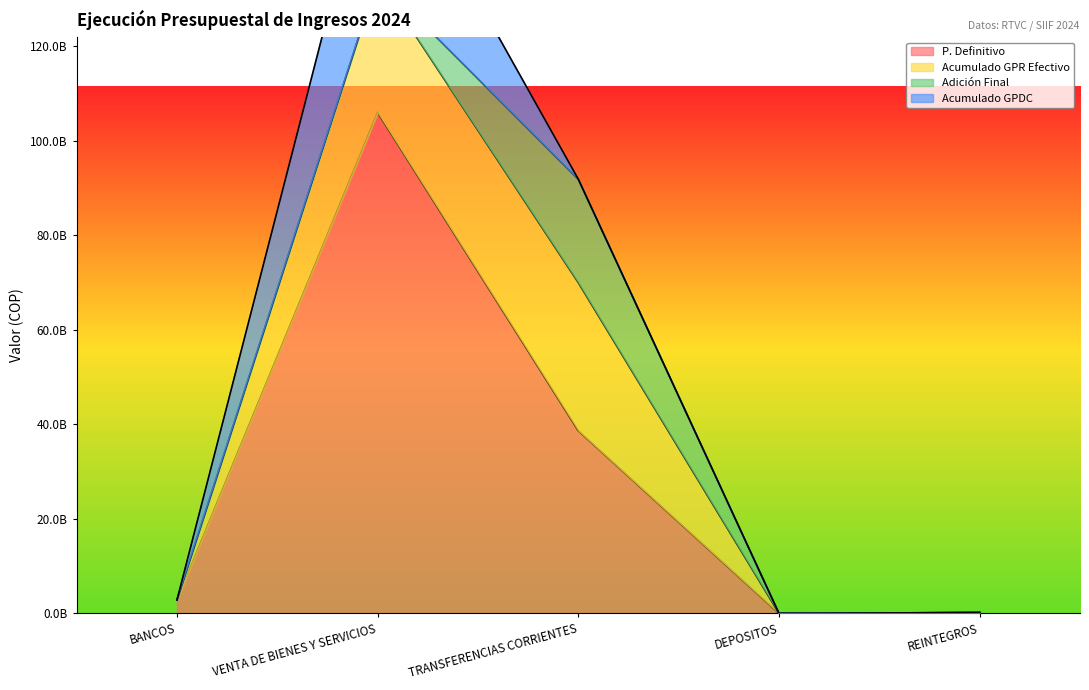

Reading right to left, what are all the values shown in this chart?

P. Definitivo: REINTEGROS=43680000.0	DEPOSITOS=10920000.0	TRANSFERENCIAS CORRIENTES=38668003412.0	VENTA DE BIENES Y SERVICIOS=106023834585.0	BANCOS=2860498536.0
Acumulado GPR Efectivo: REINTEGROS=157850207.8	DEPOSITOS=0.0	TRANSFERENCIAS CORRIENTES=31330092932.0	VENTA DE BIENES Y SERVICIOS=28395249057.0	BANCOS=0.0
Adición Final: REINTEGROS=0.0	DEPOSITOS=0.0	TRANSFERENCIAS CORRIENTES=21887064429.0	VENTA DE BIENES Y SERVICIOS=0.0	BANCOS=0.0
Acumulado GPDC: REINTEGROS=0.0	DEPOSITOS=0.0	TRANSFERENCIAS CORRIENTES=0.0	VENTA DE BIENES Y SERVICIOS=33222299124.2	BANCOS=0.0